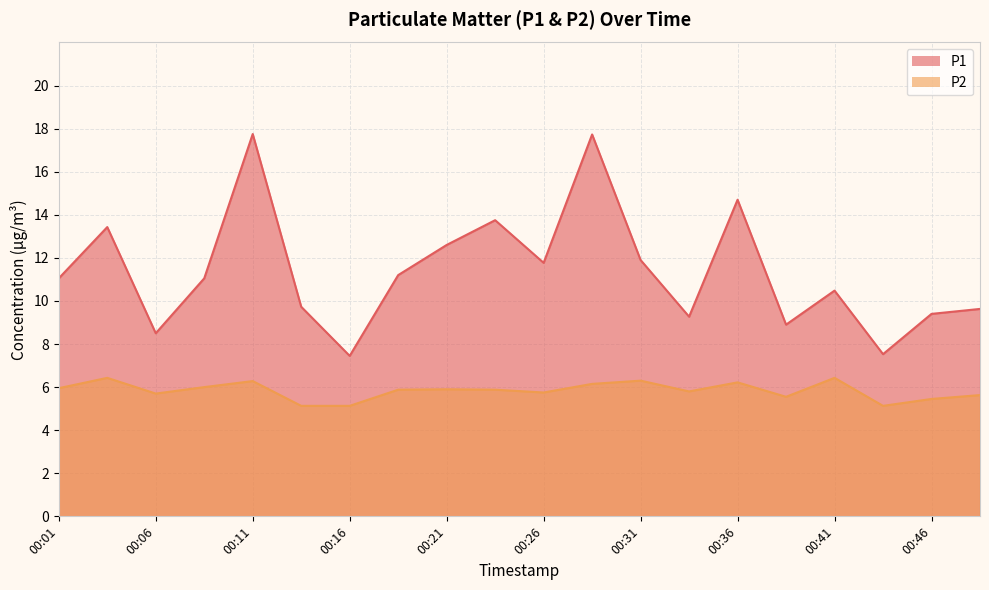

How many lines are shown in the chart?

2